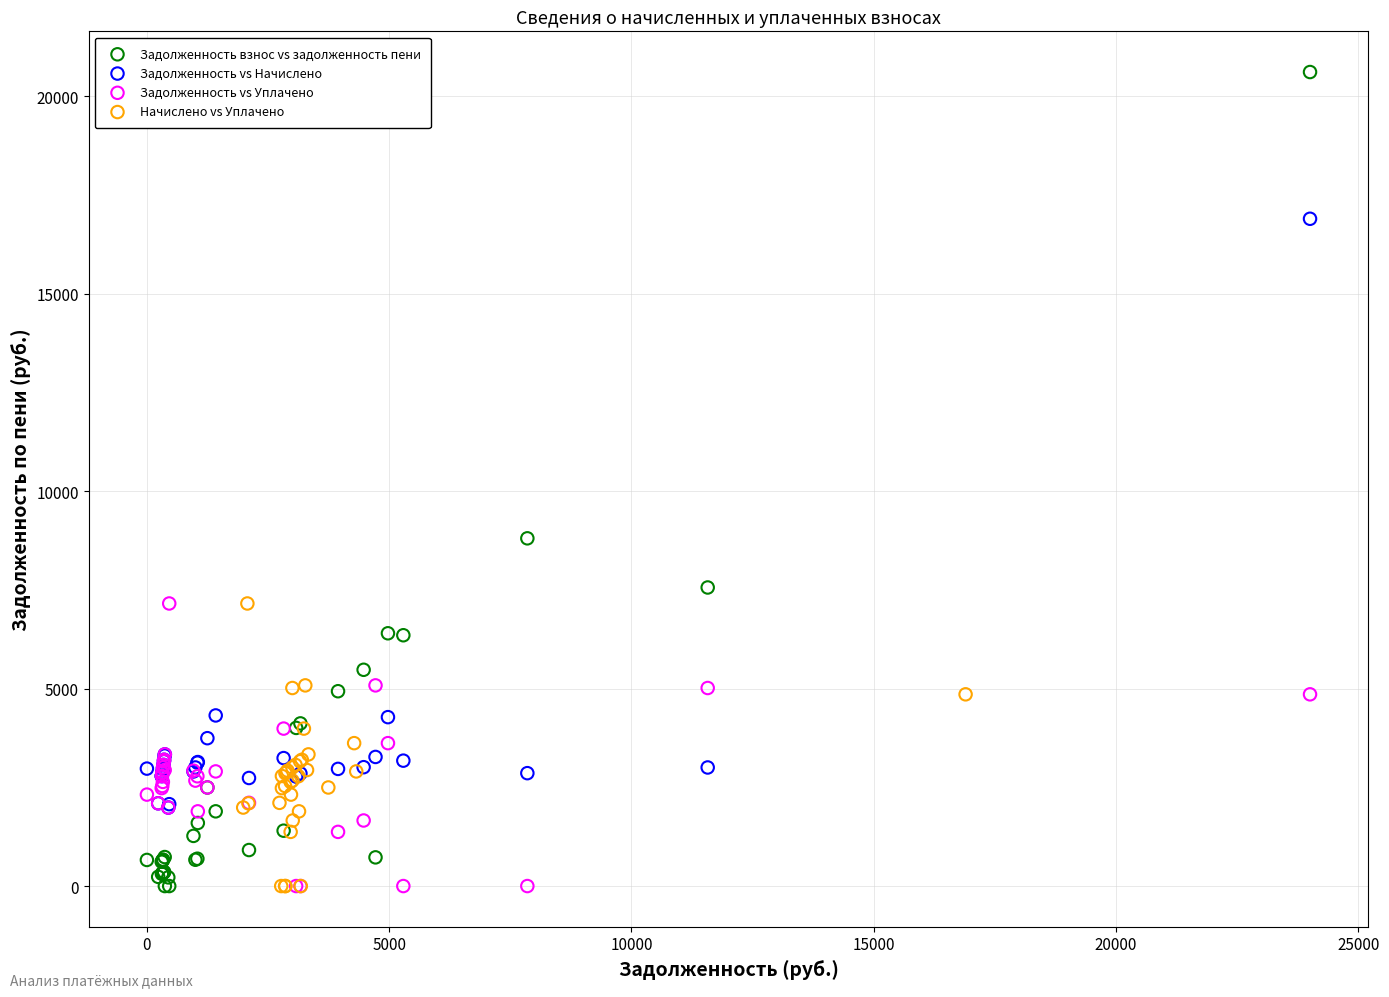

Which series contains the highest Y value?

Задолженность взнос vs задолженность пени